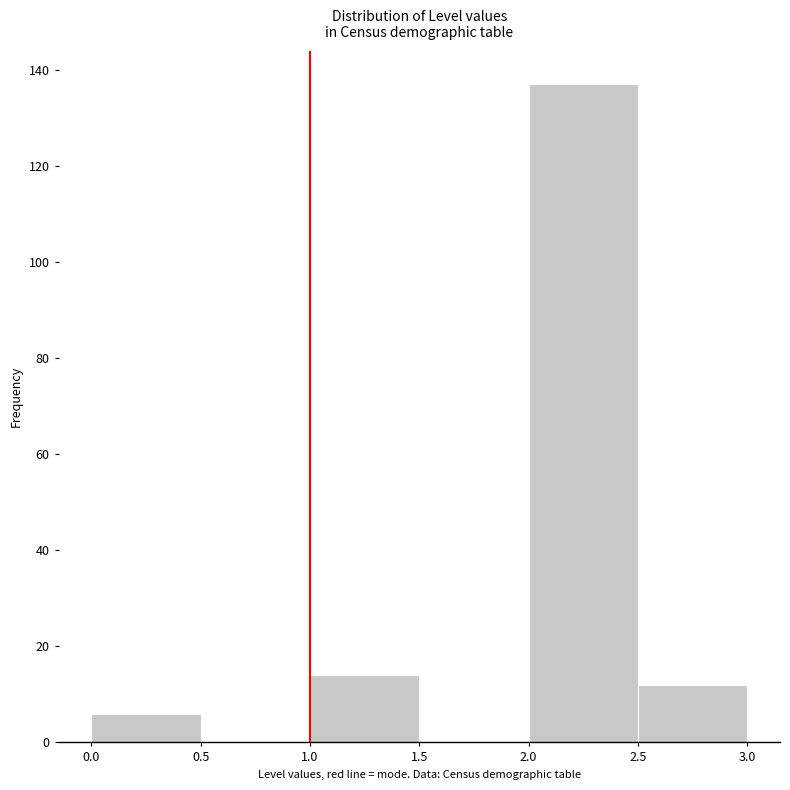

Over which range of the x-axis is the bar tallest?

2.0 to 2.5